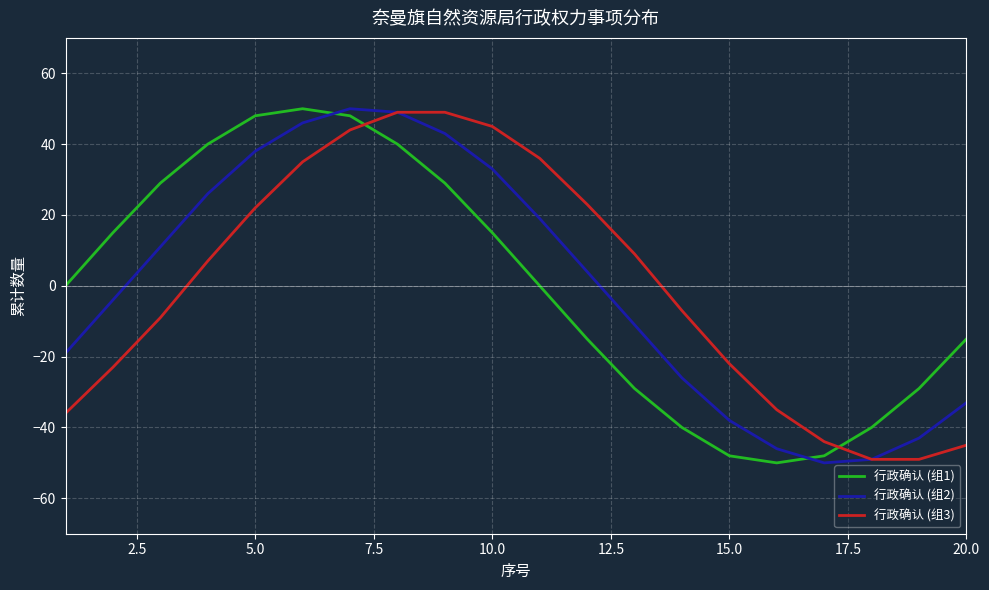

What is the minimum value for 行政确认 (组2)?

-50